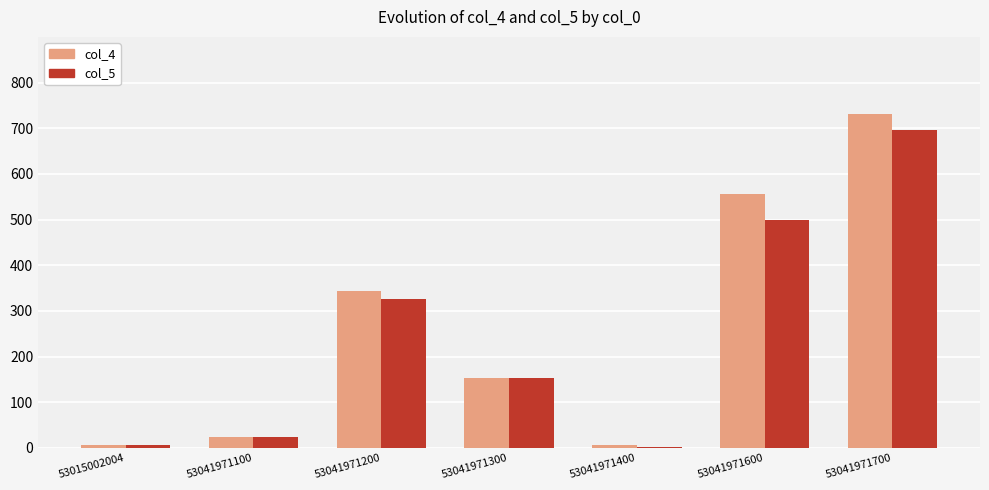

Which series has the largest total across all categories?

col_4